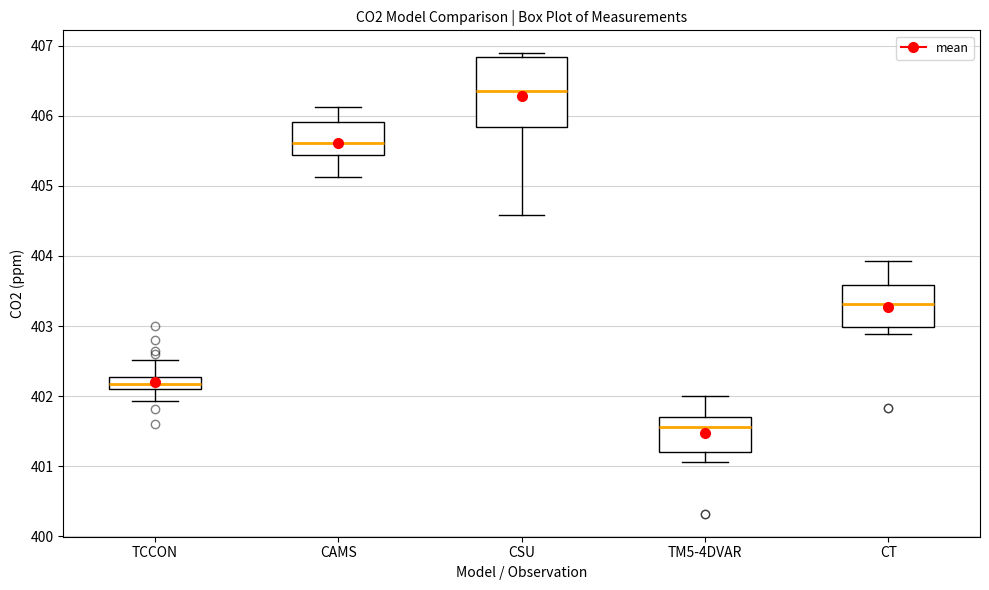

Where is the lower edge of the box for TM5-4DVAR on the y-axis? The values are not printed on the chart, so give them approximately, as read against the axis.

401.2